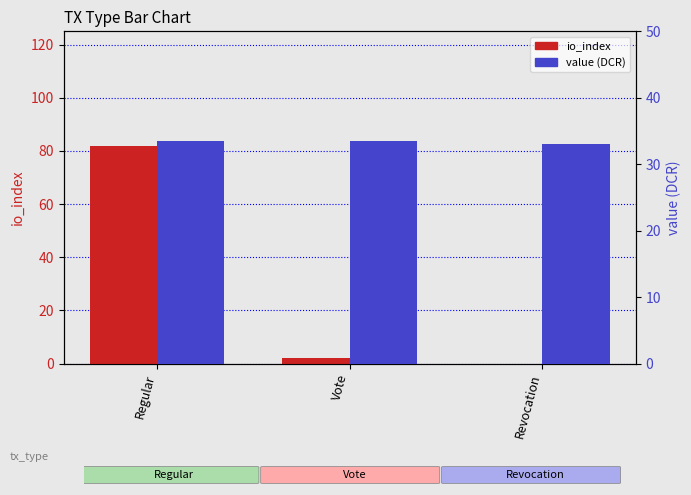

Is the value of io_index at Regular greater than the value of value at Revocation?

Yes